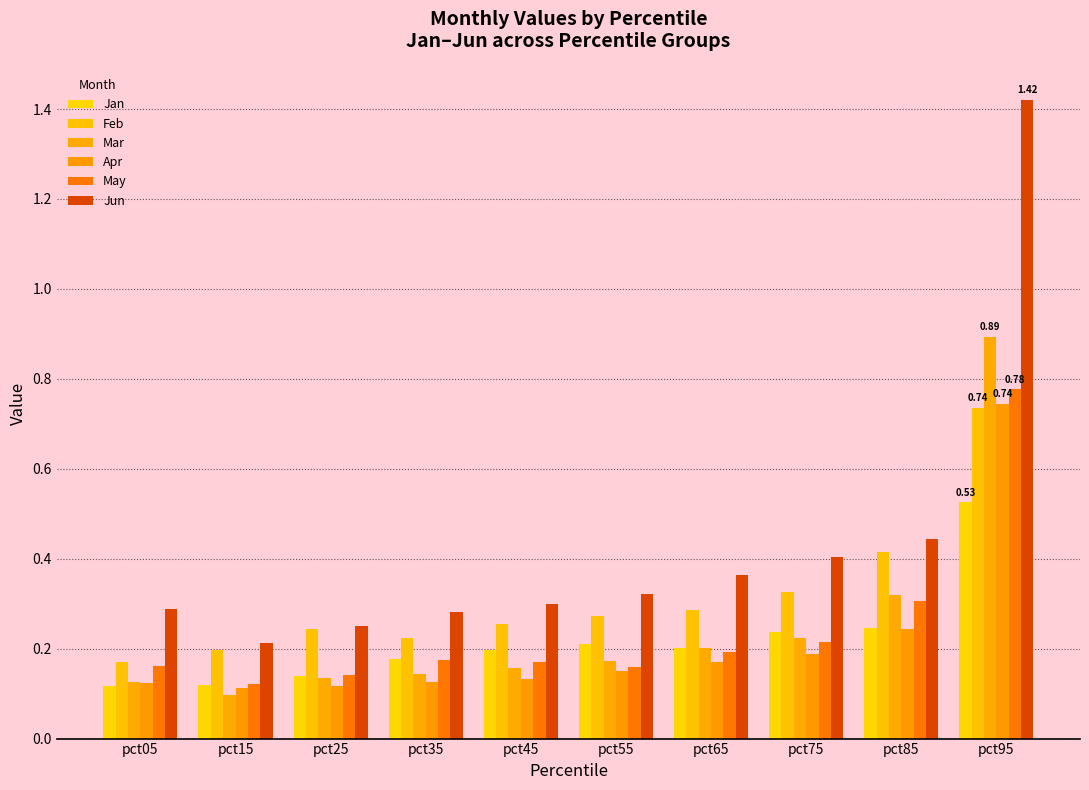

Is it true that Mar equals 0.3 at pct75?

False